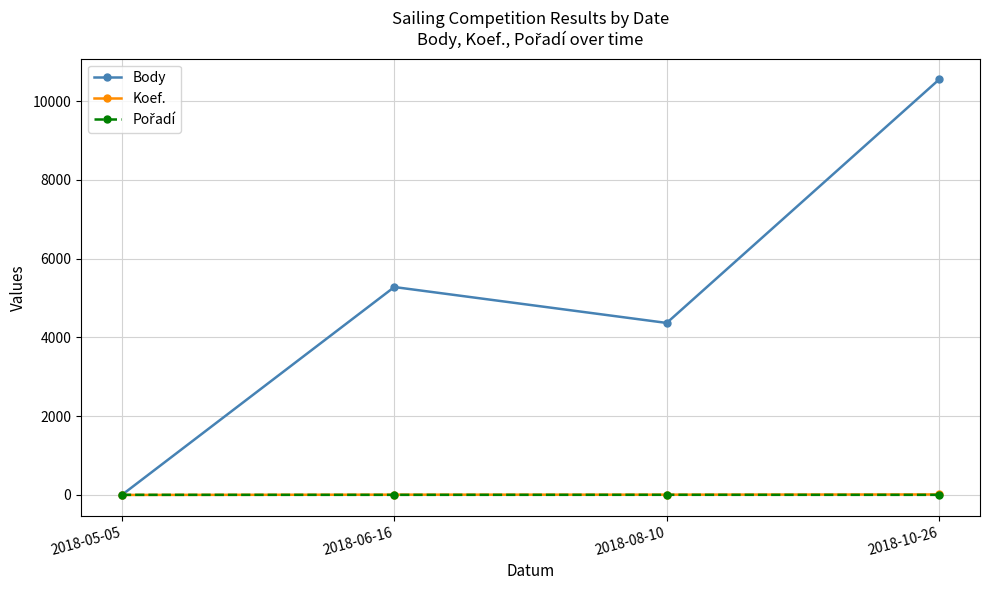

Does the chart have visible grid lines?

Yes